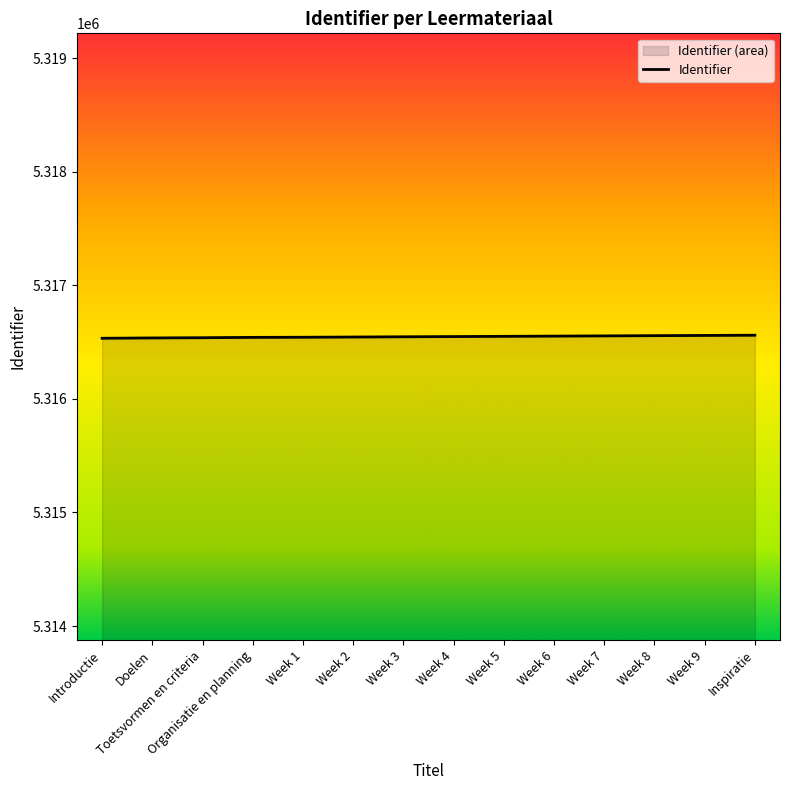

How many lines are shown in the chart?

1